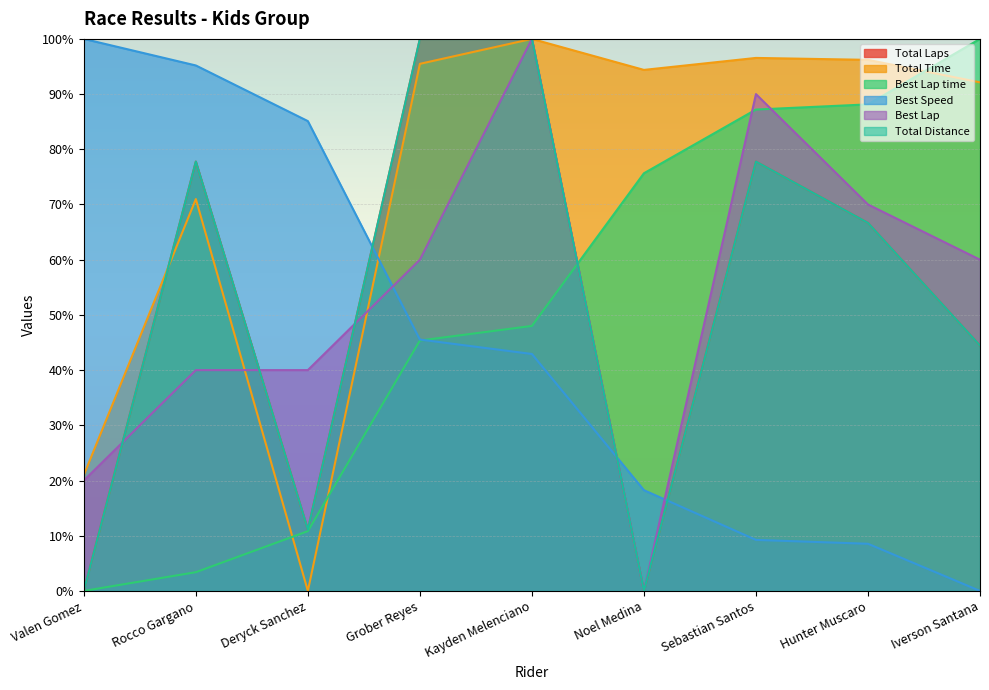

Between which two adjacent categories do Best Lap and Total Distance first intersect?

Valen Gomez and Rocco Gargano